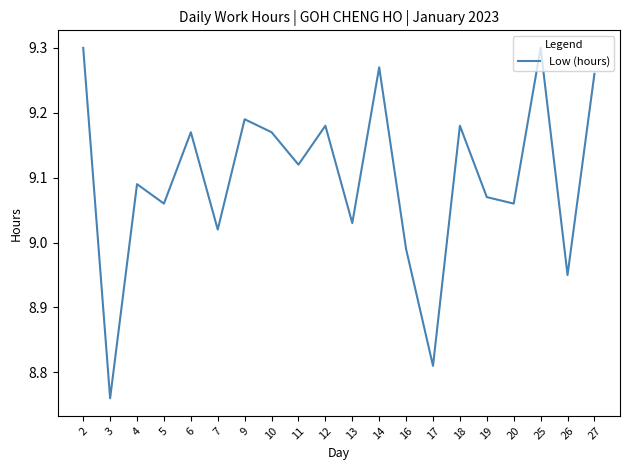

Which category has the lowest value across all series?

3